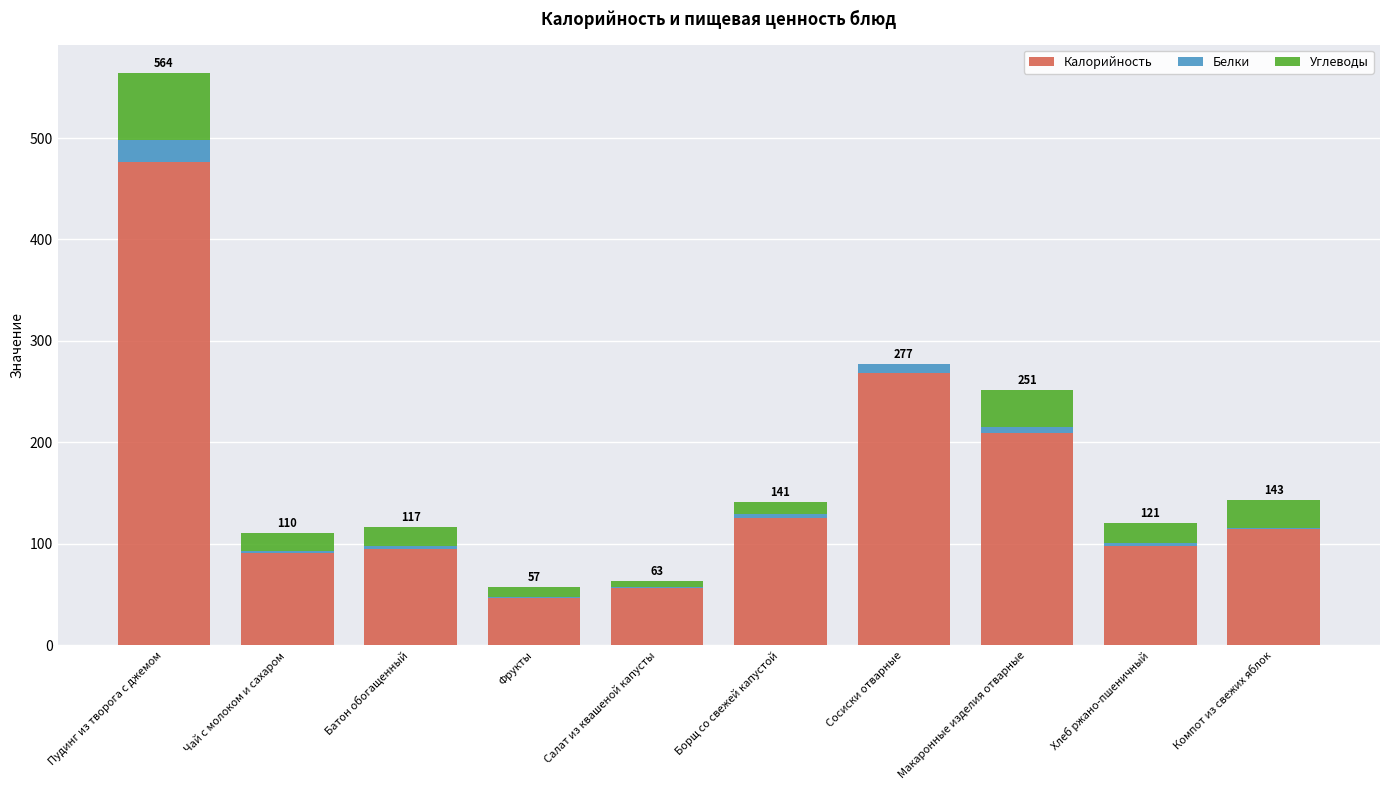

True or false: Калорийность has a value of 125.6 at Борщ со свежей капустой.

True